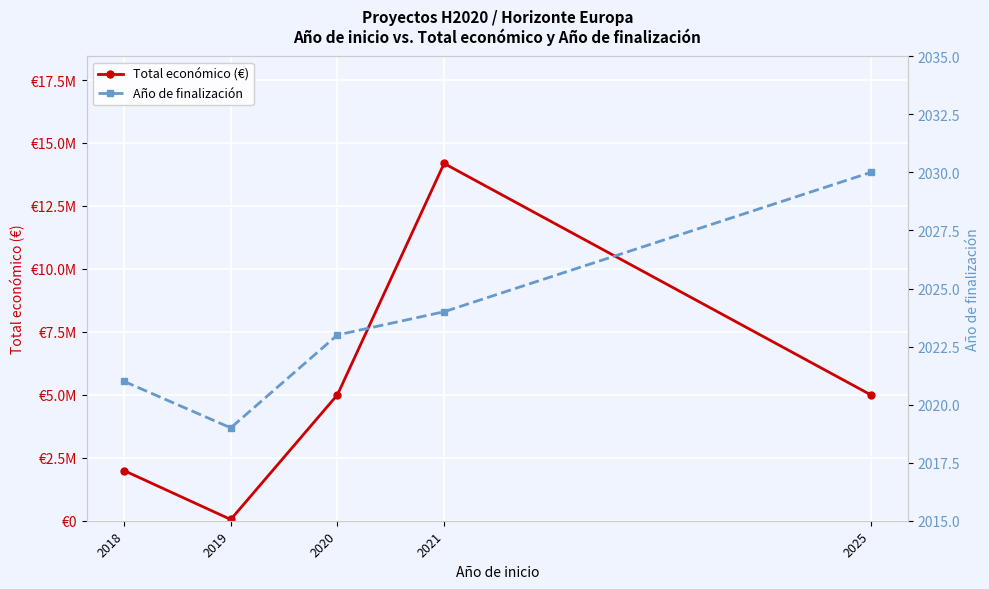

List the series in order of their overall mean, highest first.

Total económico (€), Año de finalización